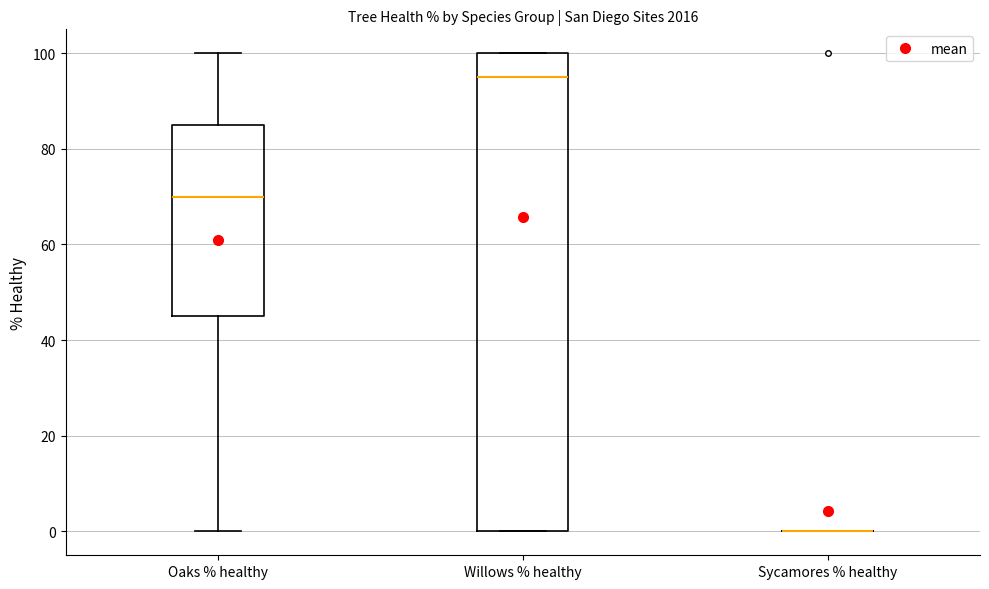

Reading left to right, transcribe this box plot: for each box, give where its median line is, the range the box spans, and where its two whiskers end, as read against the y-axis. The values are not printed on the chart, so give them approximately, as read against the axis.

Oaks % healthy: median 70, box 46 to 86, whiskers 0 to 100
Willows % healthy: median 96, box 0 to 100, whiskers 0 to 100
Sycamores % healthy: box collapsed to a line at 0, whiskers 0 to 0